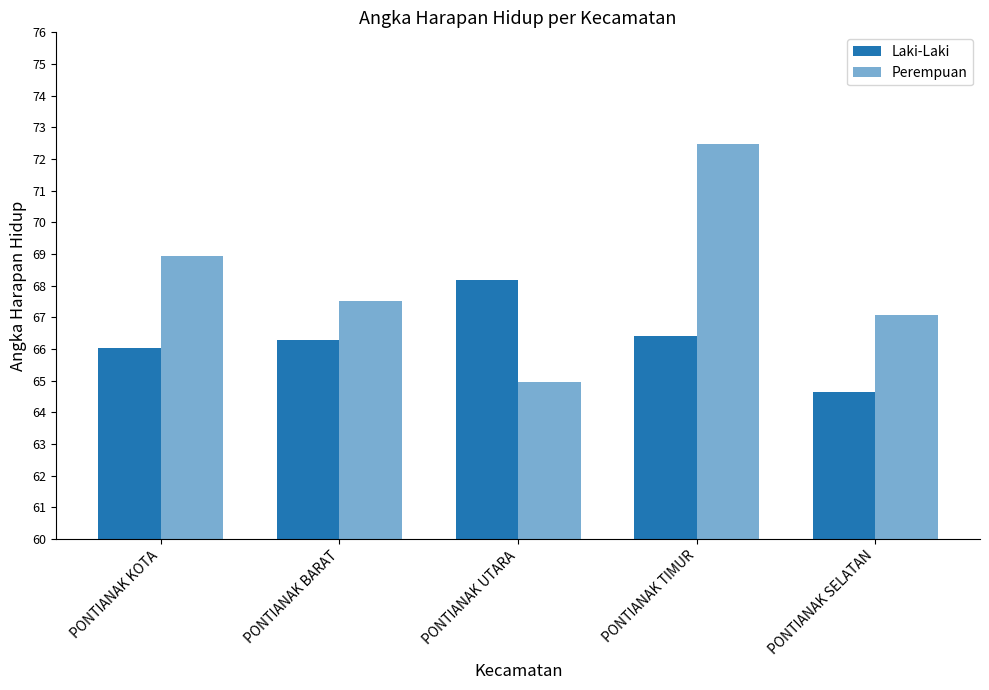

Reading left to right, list all the values displayed in this chart.

Laki-Laki: PONTIANAK KOTA=66.0	PONTIANAK BARAT=66.3	PONTIANAK UTARA=68.2	PONTIANAK TIMUR=66.4	PONTIANAK SELATAN=64.7
Perempuan: PONTIANAK KOTA=69.0	PONTIANAK BARAT=67.5	PONTIANAK UTARA=65.0	PONTIANAK TIMUR=72.5	PONTIANAK SELATAN=67.1